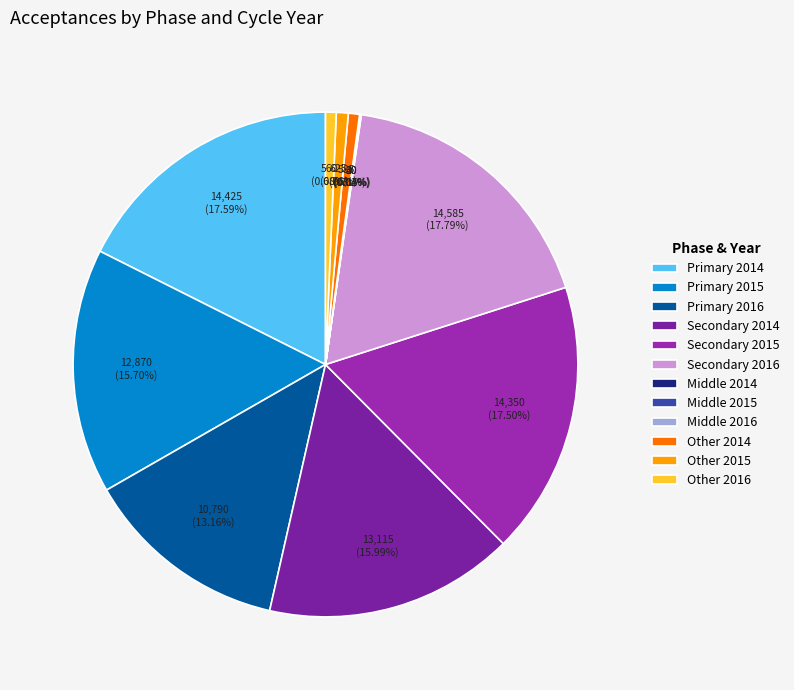

Which slice is the smallest?

Middle 2016